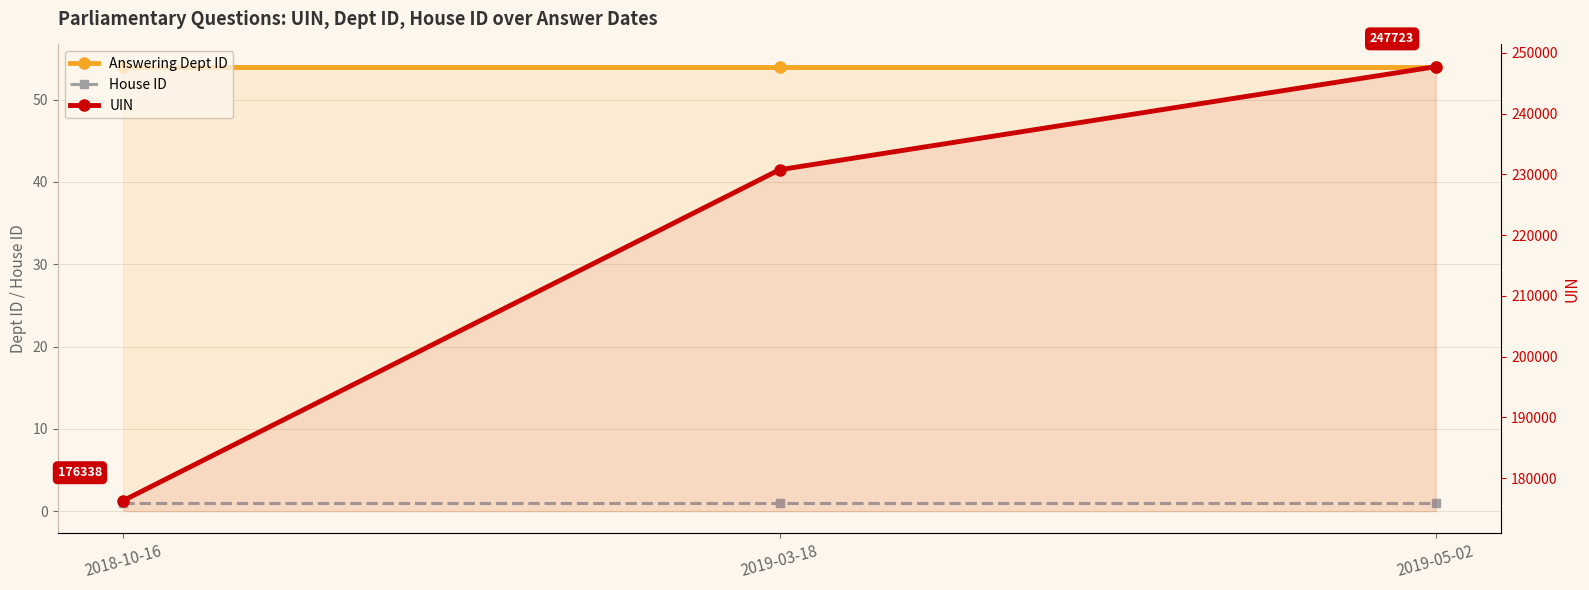

Is it true that House ID equals 1.0 at 2019-03-18?

True